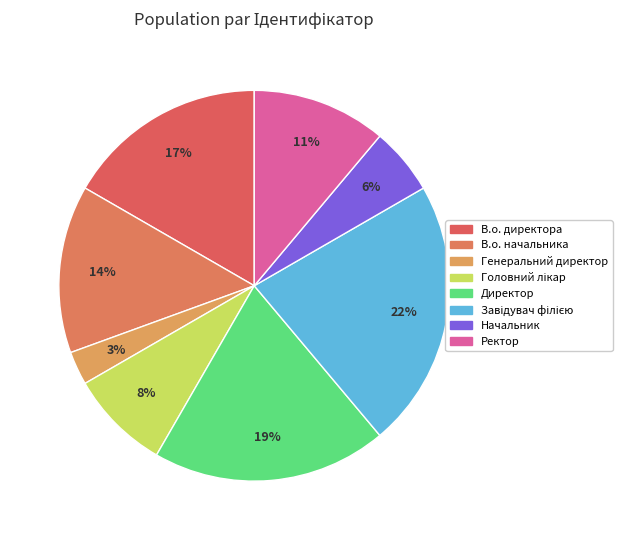

How many slices are in this pie chart?

8